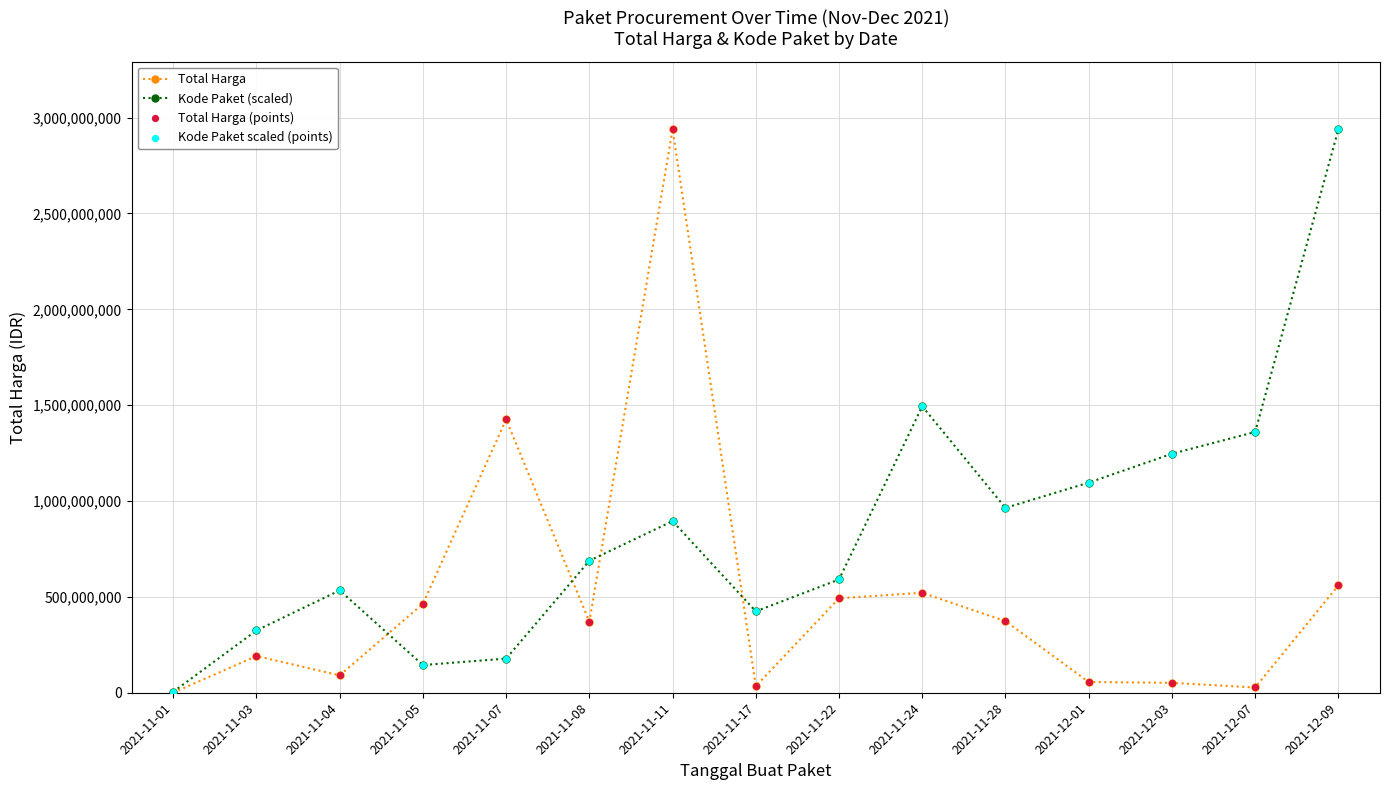

Which series has the largest total across all categories?

Kode Paket (scaled)